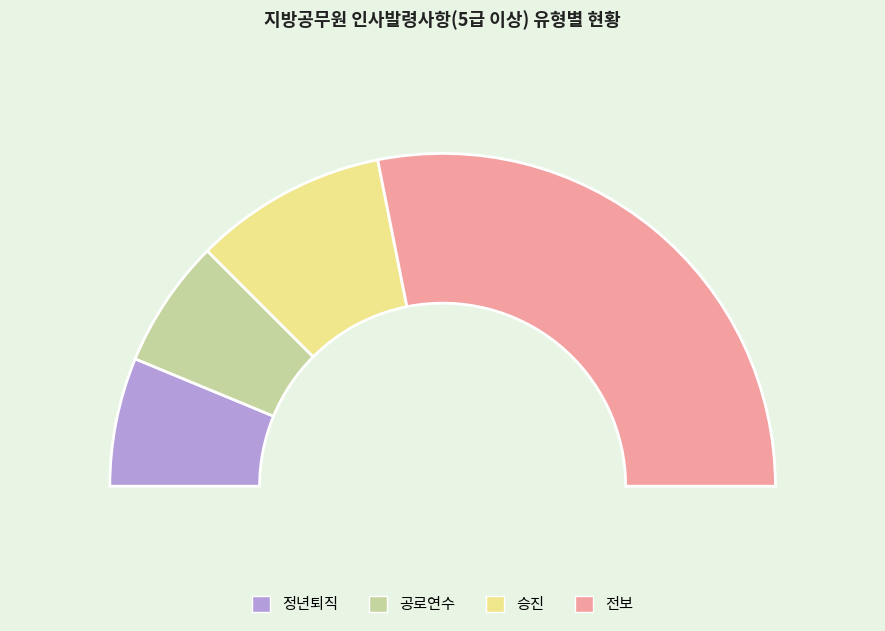

Is 승진 the majority of the pie?

No